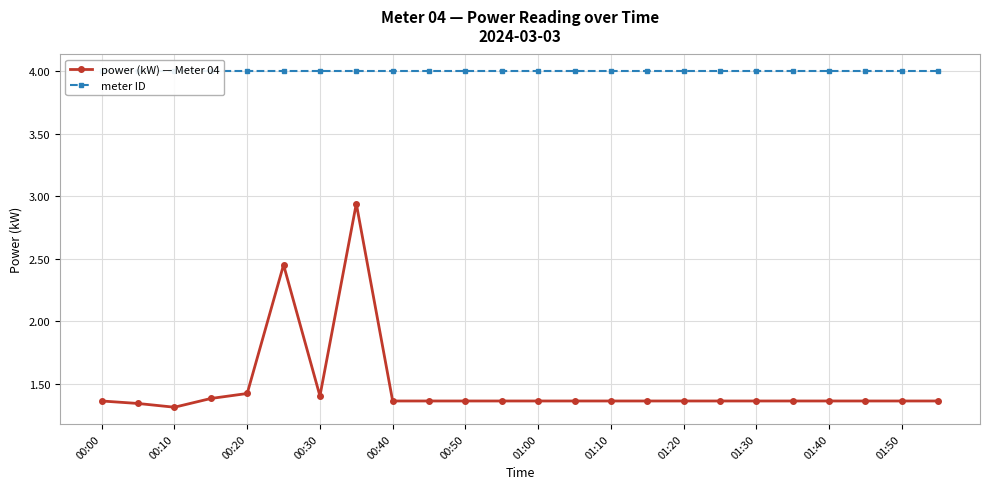

At how many categories does at least one series exceed 3?

24